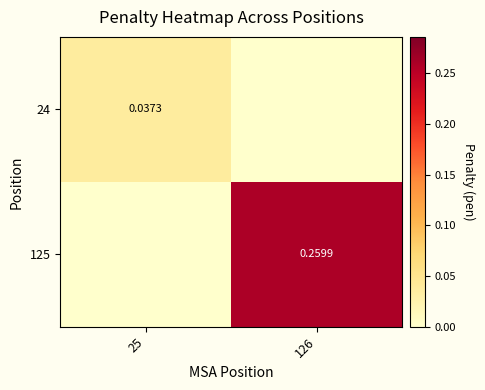

At which category is the sum across all series the highest?

126